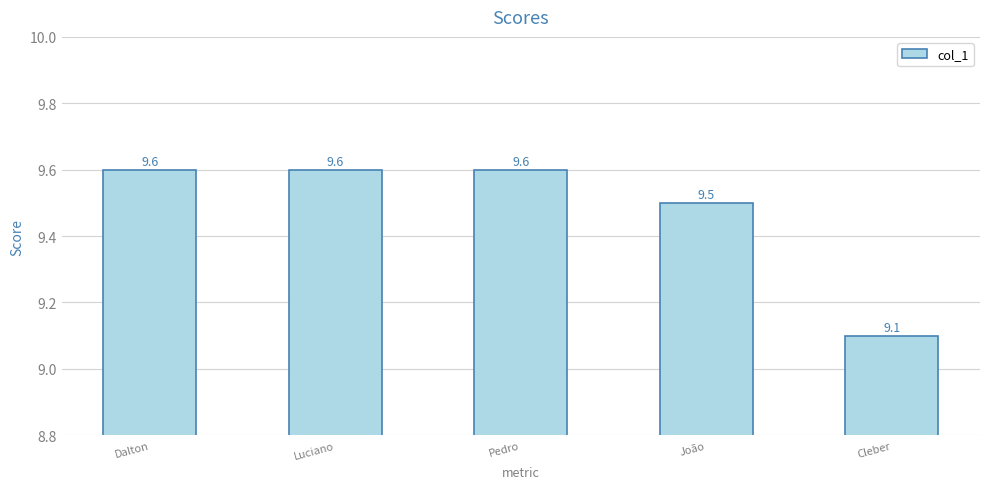

What is the average value?

9.5